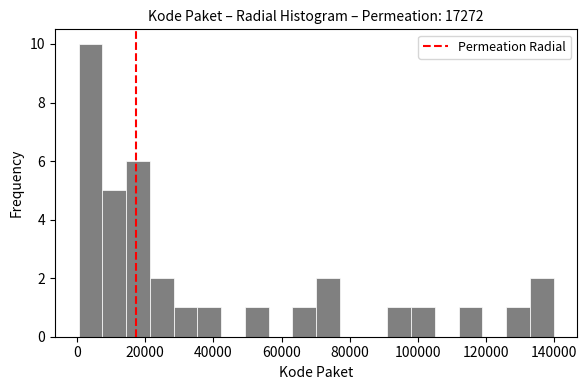

Around what value on the x-axis is the tallest bar? Give the approximate position of its centre, as read against the axis.

4000